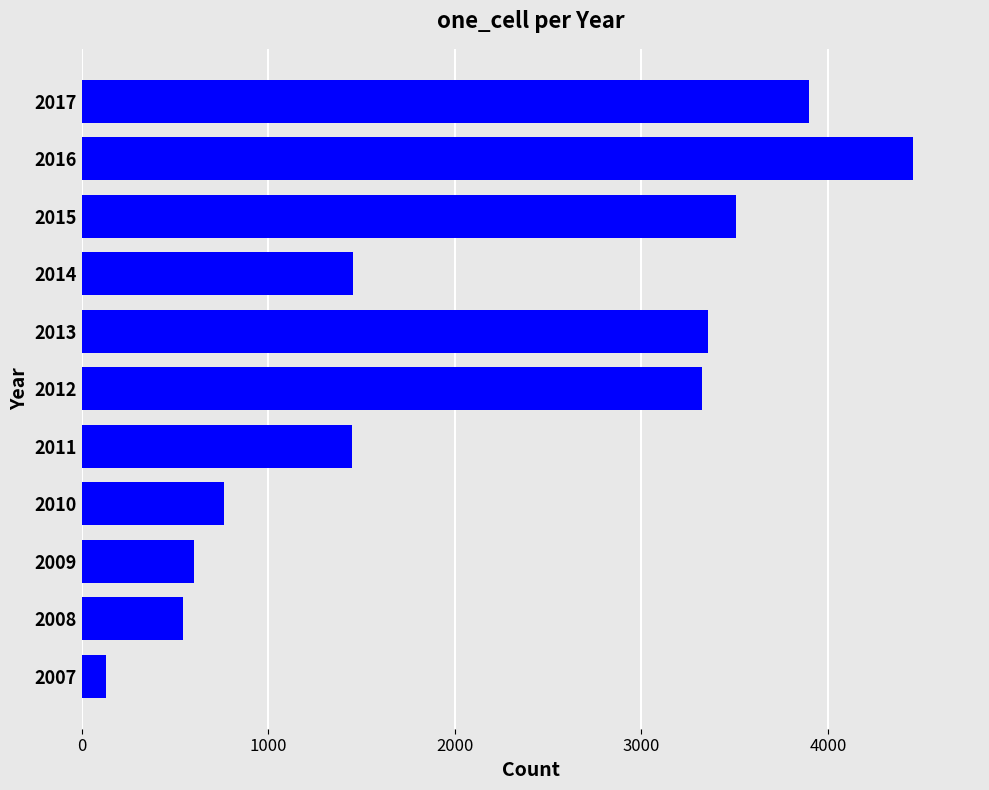

Which label corresponds to the largest value in the chart?

2016